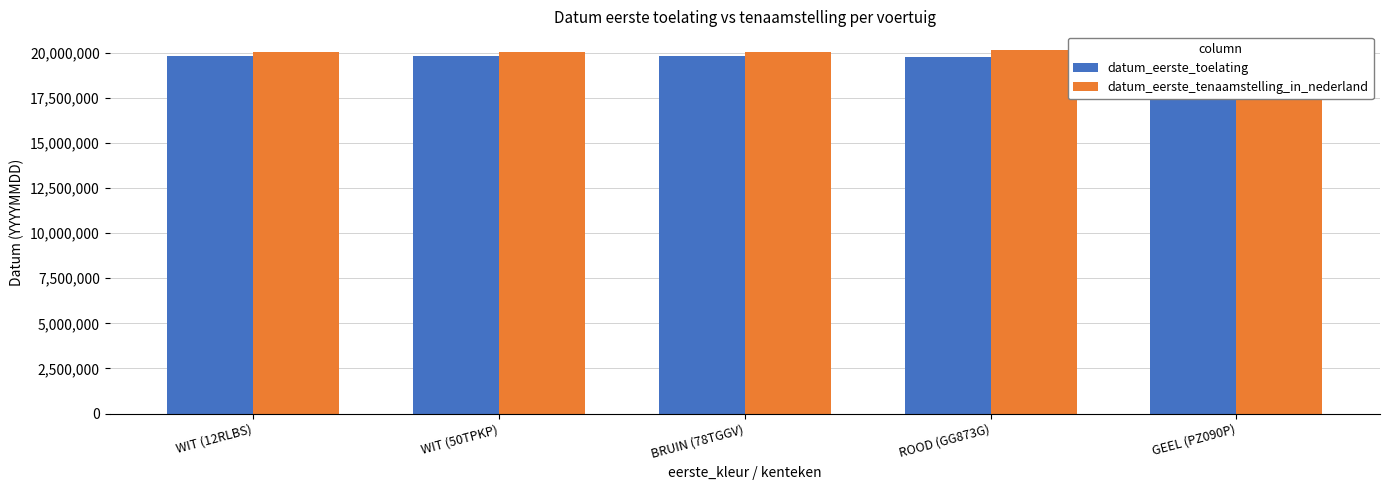

Which series changed the most between WIT (50TPKP) and GEEL (PZ090P)?

datum_eerste_tenaamstelling_in_nederland